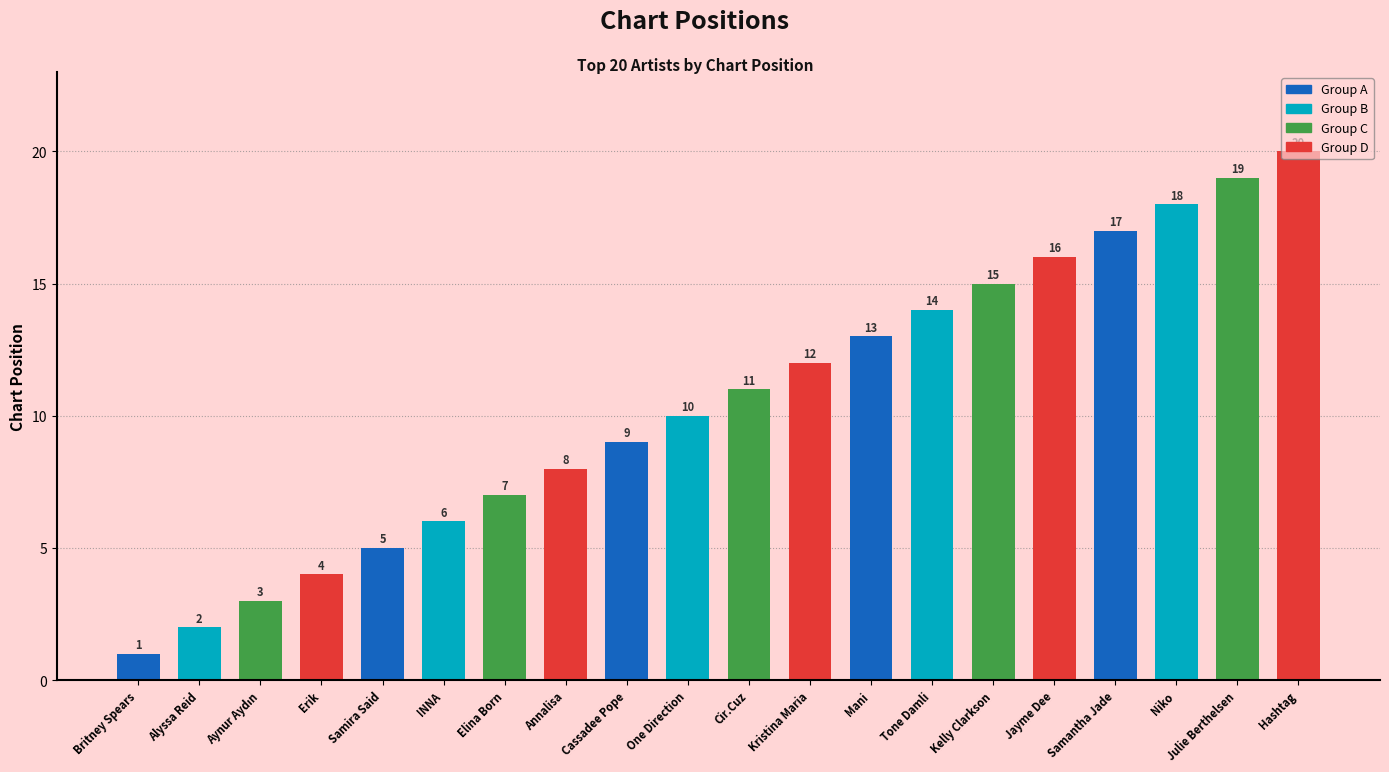

List the labels in order of value, smallest first.

Britney Spears, Alyssa Reid, Aynur Aydın, Erik, Samira Said, INNA, Elina Born, Annalisa, Cassadee Pope, One Direction, Cir.Cuz, Kristina Maria, Mani, Tone Damli, Kelly Clarkson, Jayme Dee, Samantha Jade, Niko, Julie Berthelsen, Hashtag